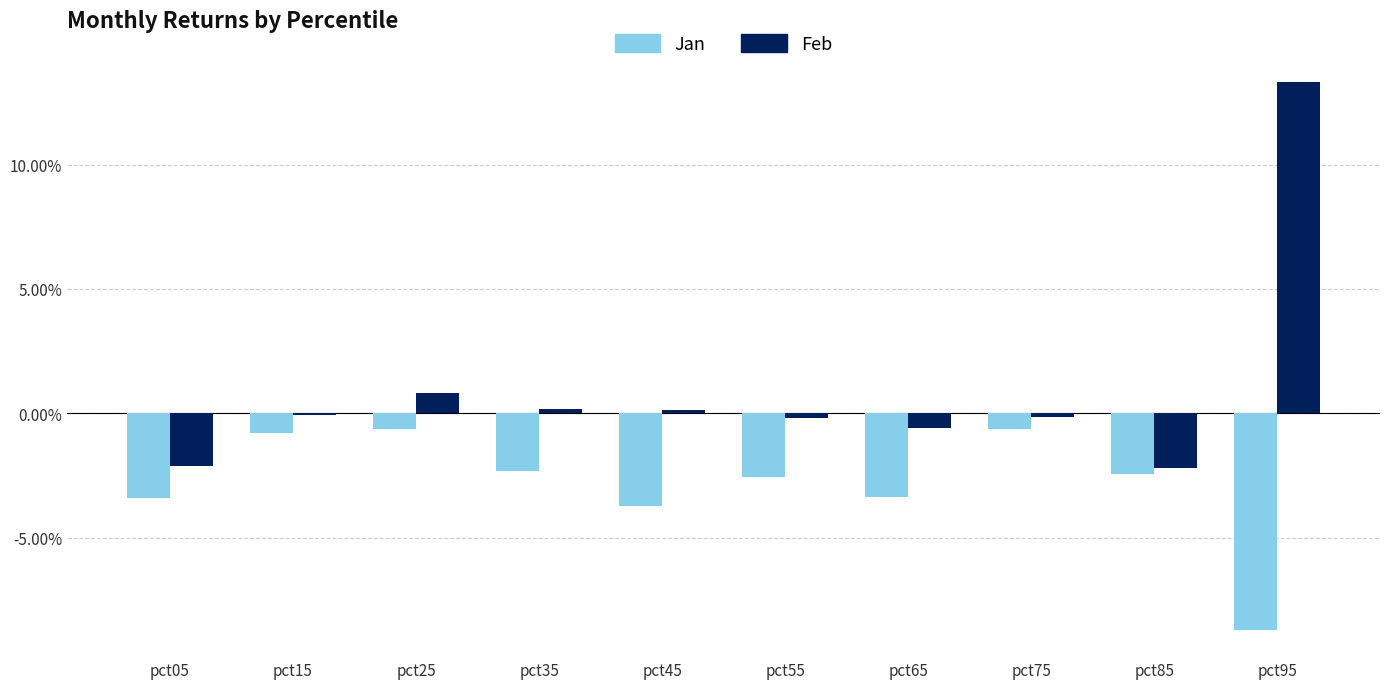

Which series has the largest total across all categories?

Feb